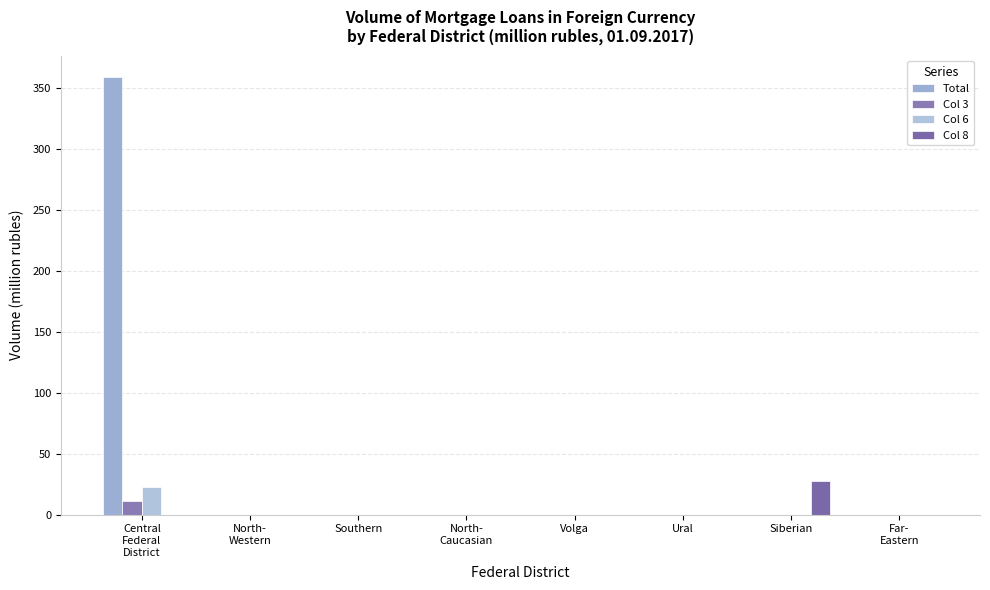

Which category has the highest value across all series?

Central
Federal
District